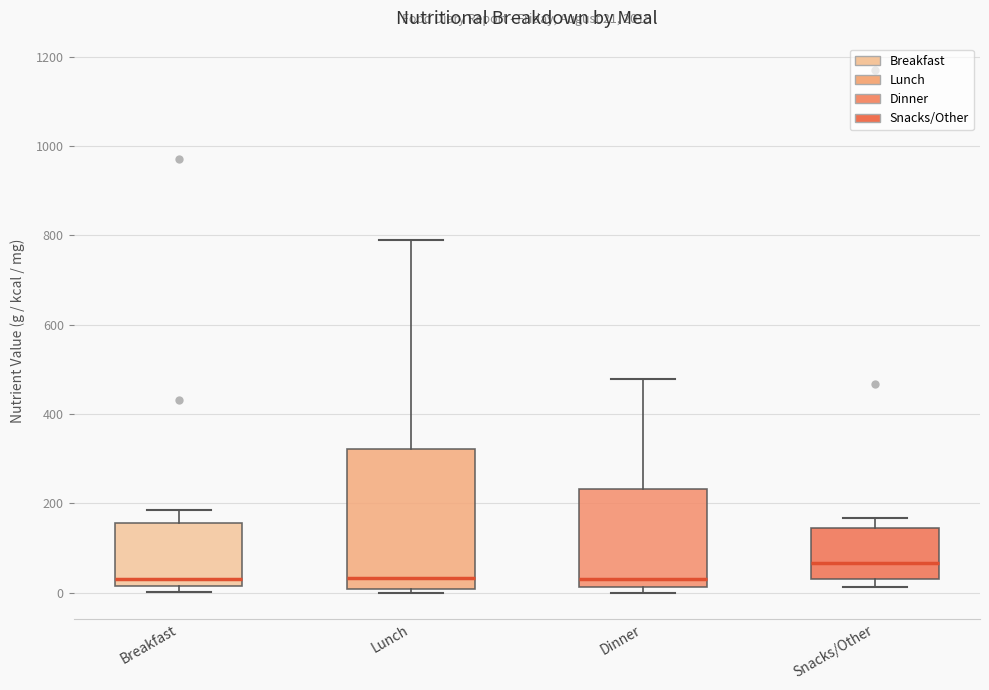

Comparing the boxes themselves (not the whiskers), which one is the tallest?

Lunch